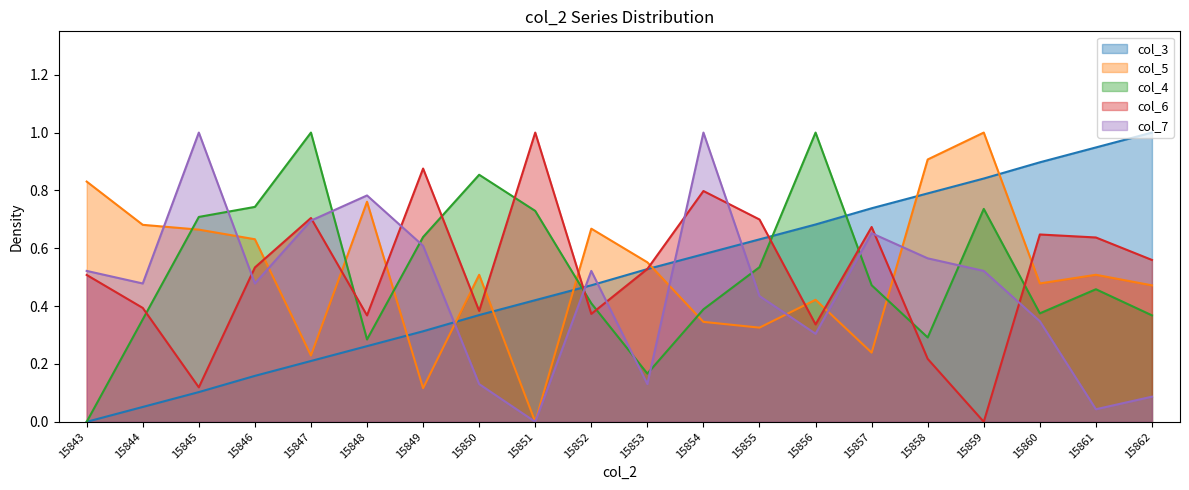

Does the chart have visible grid lines?

No